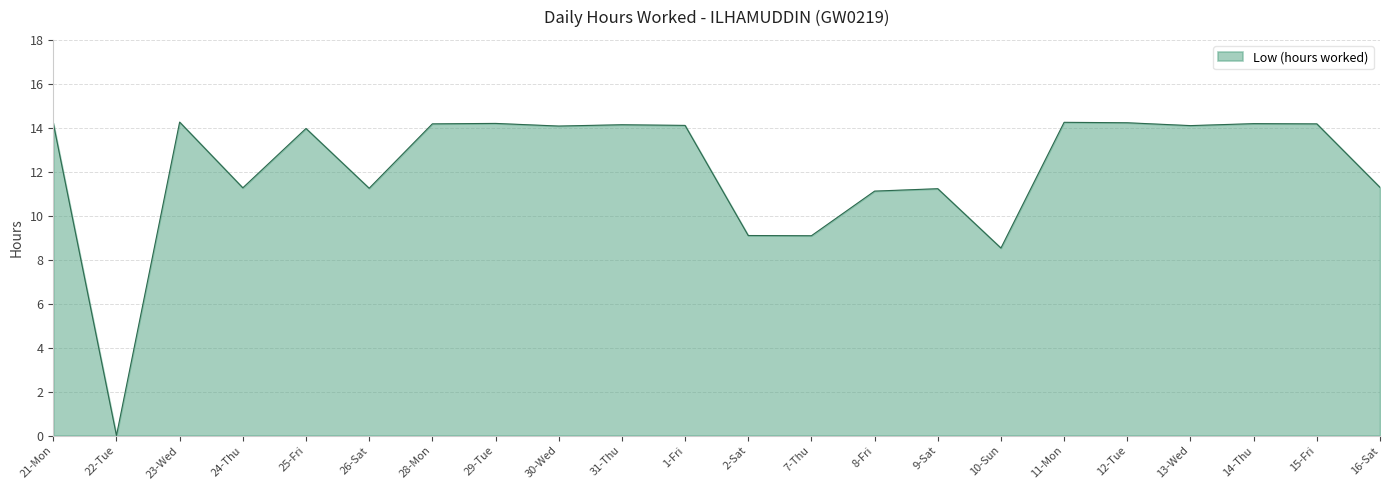

What is the maximum value shown in the chart?

14.3